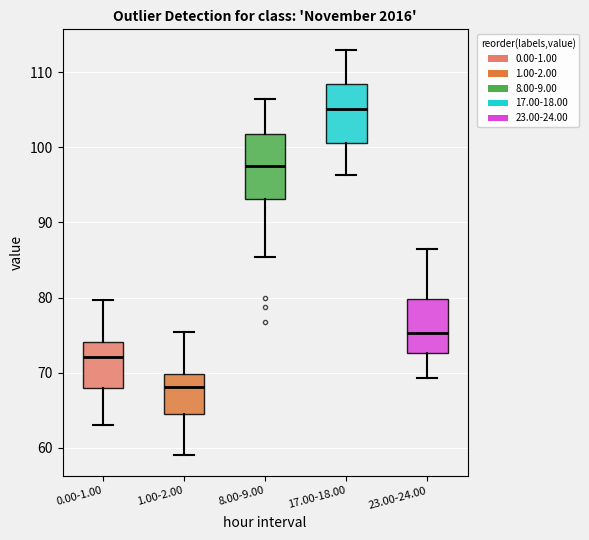

Reading left to right, read every box against the y-axis: the position of its median line, the range the box covers, and the ends of its whiskers. The values are not printed on the chart, so give them approximately, as read against the axis.

0.00-1.00: median 72, box 68 to 74, whiskers 63 to 80
1.00-2.00: median 68, box 64 to 70, whiskers 59 to 75
8.00-9.00: median 98, box 93 to 102, whiskers 85 to 106
17.00-18.00: median 105, box 101 to 109, whiskers 96 to 113
23.00-24.00: median 75, box 73 to 80, whiskers 69 to 87